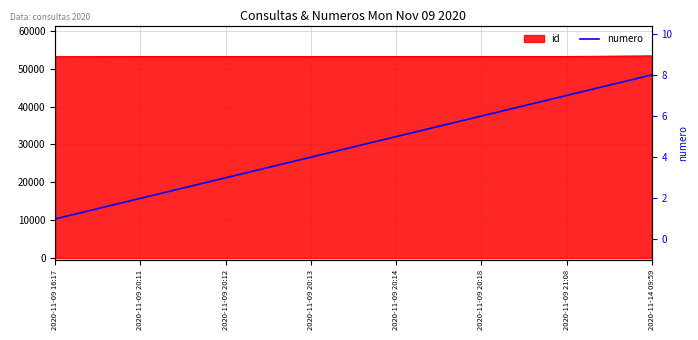

What is the value of the 4th point from the left?

4